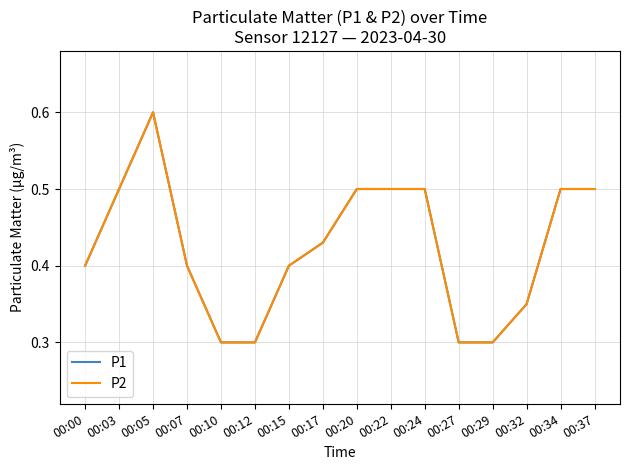

The value of P2 at 00:37 is 0.2. True or false?

False